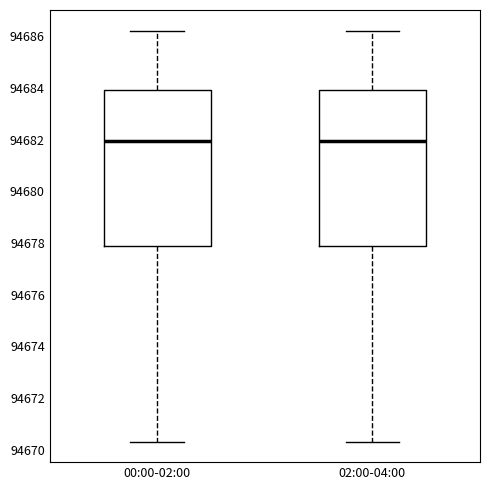

Where is the lower edge of the box for 00:00-02:00 on the y-axis? The values are not printed on the chart, so give them approximately, as read against the axis.

94678.0